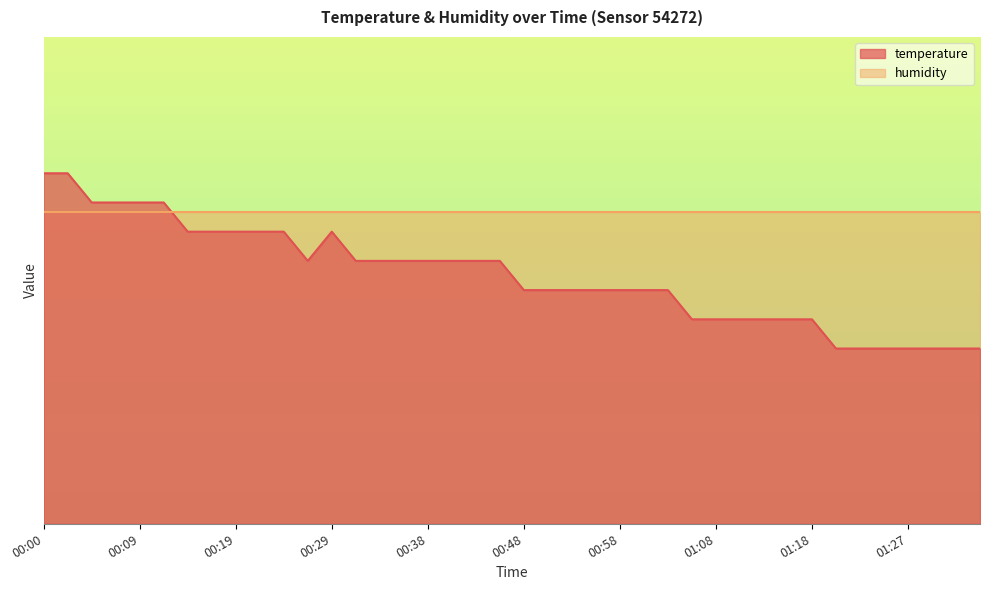

What is the ratio of the value at 00:07 to the value at 01:20?

1.8